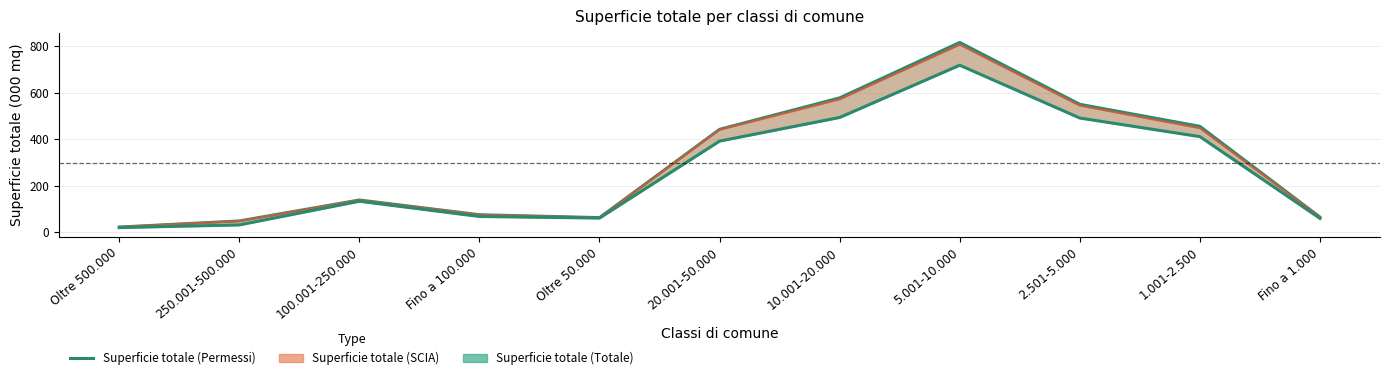

List the labels in order of value, largest first.

5.001-10.000, 10.001-20.000, 2.501-5.000, 1.001-2.500, 20.001-50.000, 100.001-250.000, Fino a 100.000, Oltre 50.000, Fino a 1.000, 250.001-500.000, Oltre 500.000